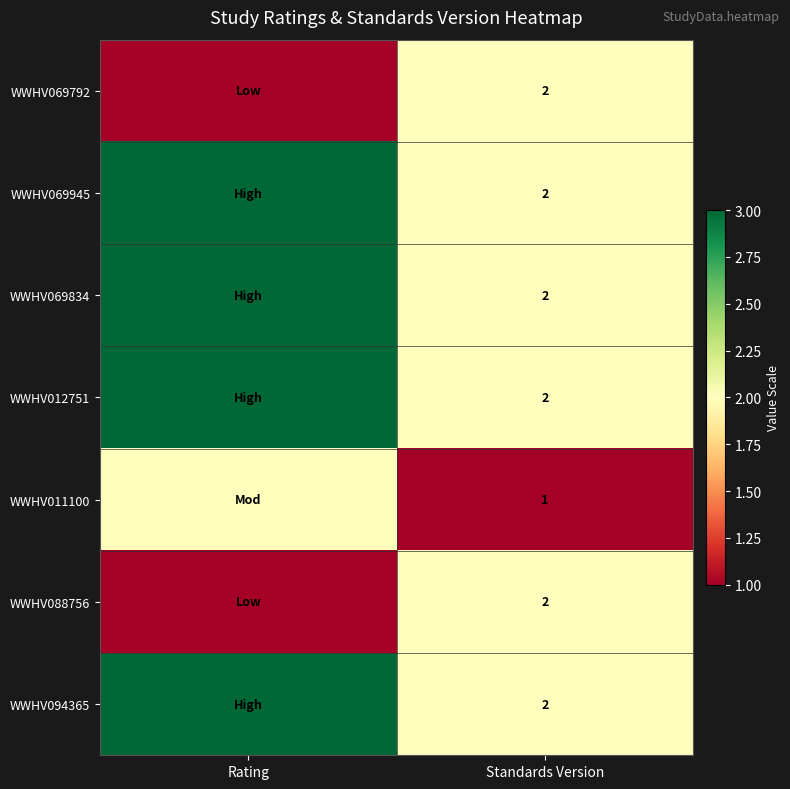

What is the total value across all series at Standards Version?

13